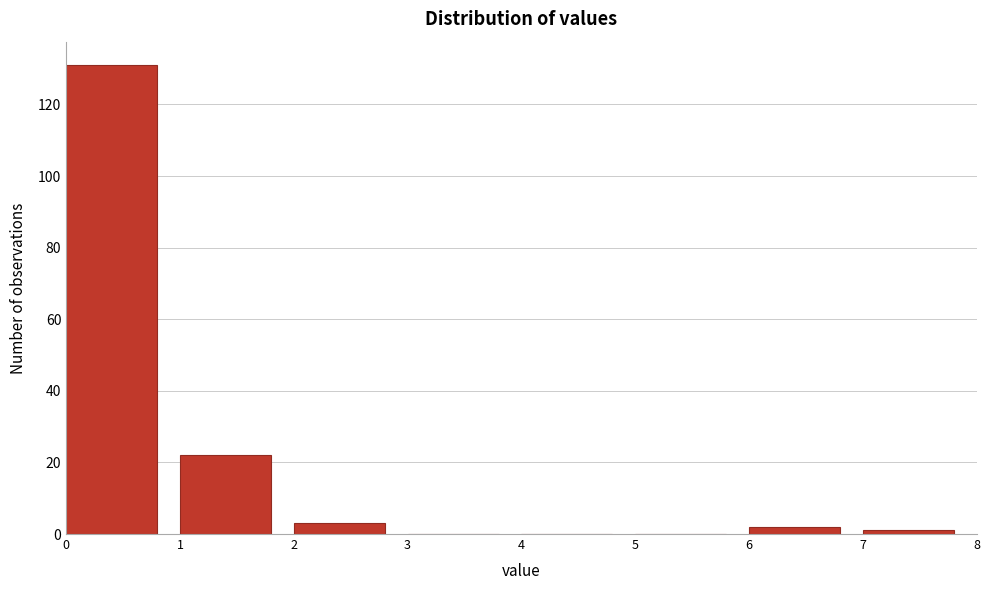

How tall is the bar that spans 6 to 7 on the x-axis? The values are not printed on the chart, so give them approximately, as read against the axis.

2